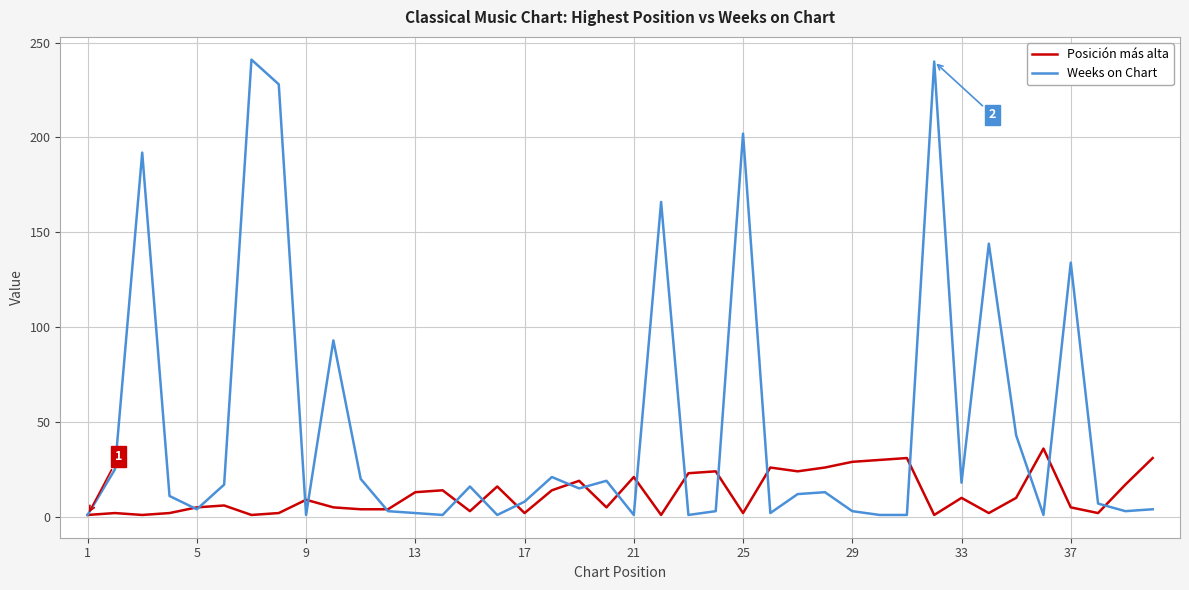

What is the maximum value for Weeks on Chart?

241